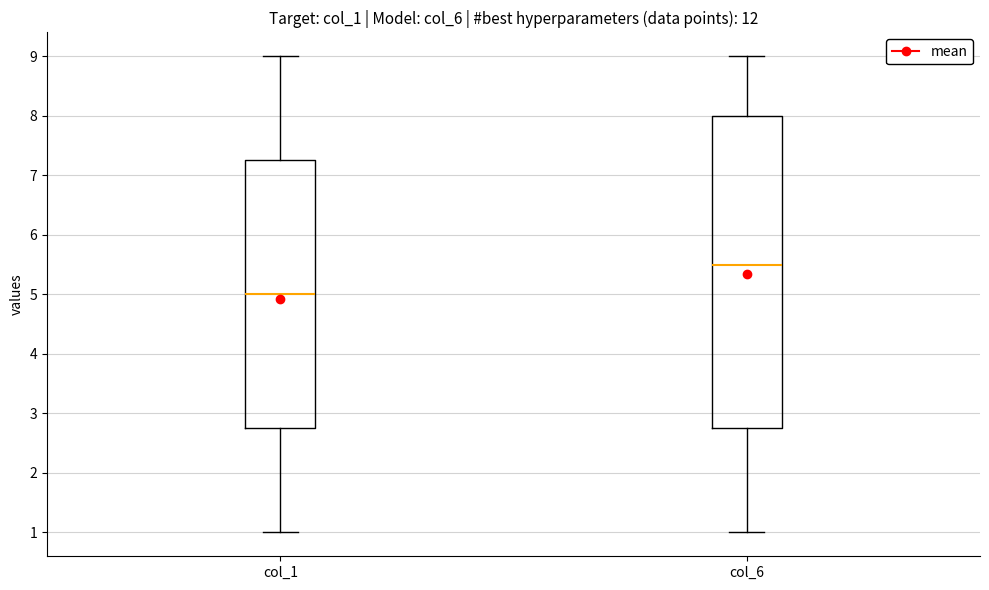

Which box's median line is the highest?

col_6